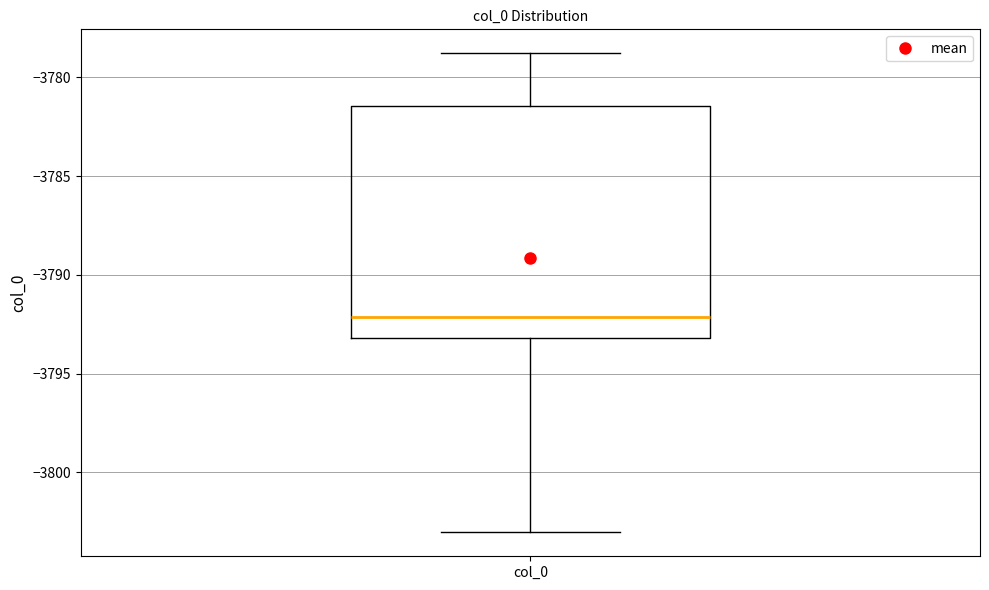

Read this box plot against the y-axis: the position of the median line, the range covered by the box, and the ends of both whiskers. The values are not printed on the chart, so give them approximately, as read against the axis.

median -3792.0, box -3793.0 to -3781.5, whiskers -3803.0 to -3779.0